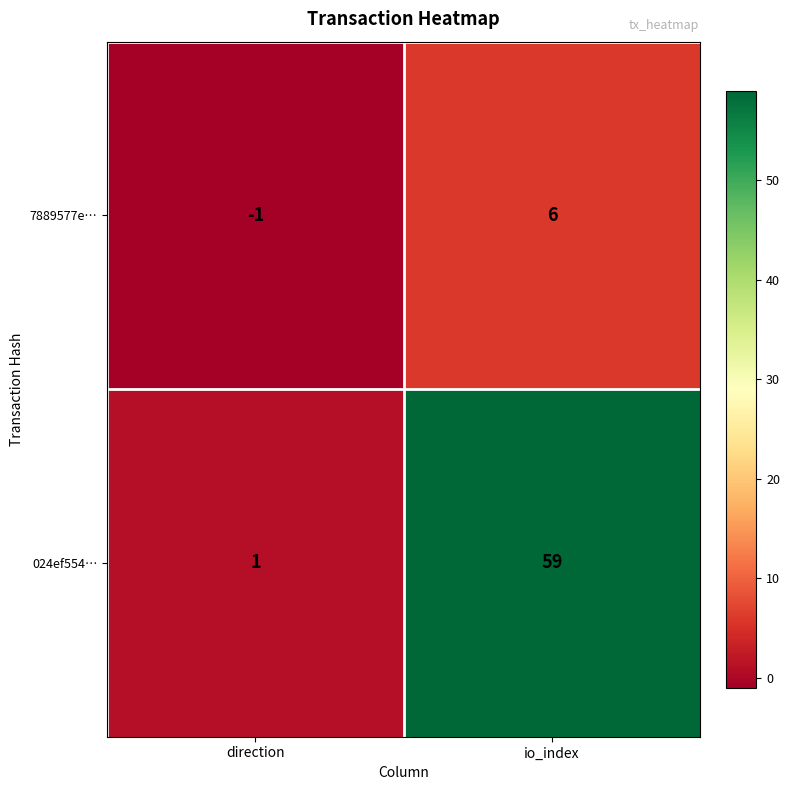

At which category does the chart reach its minimum across all series?

direction